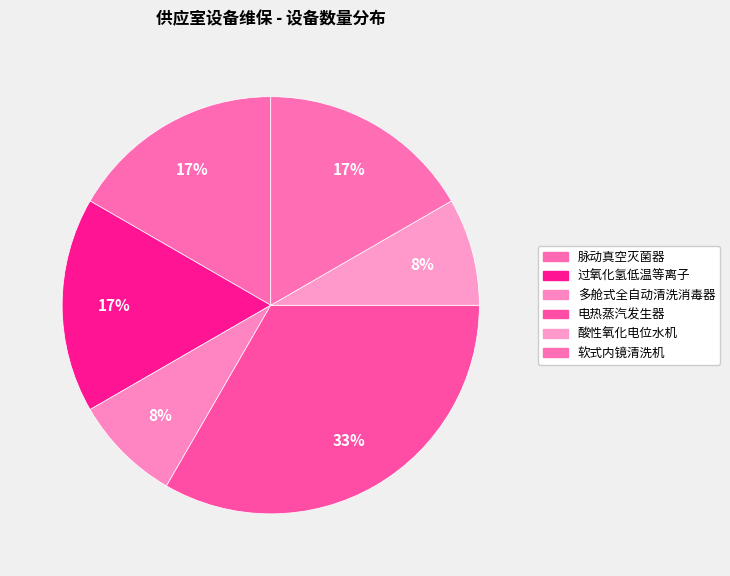

Is 过氧化氢低温等离子 the majority of the pie?

No